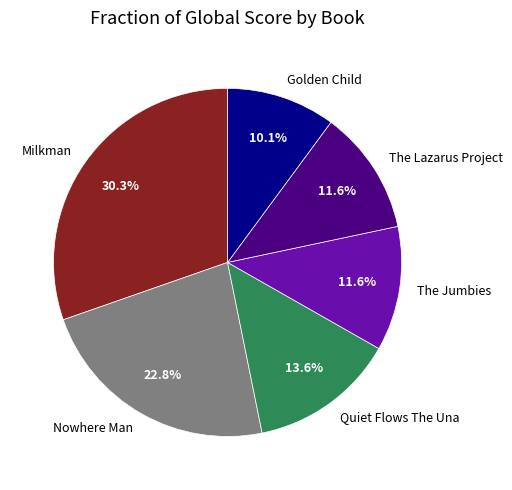

Which has a higher value, The Jumbies or Golden Child?

The Jumbies